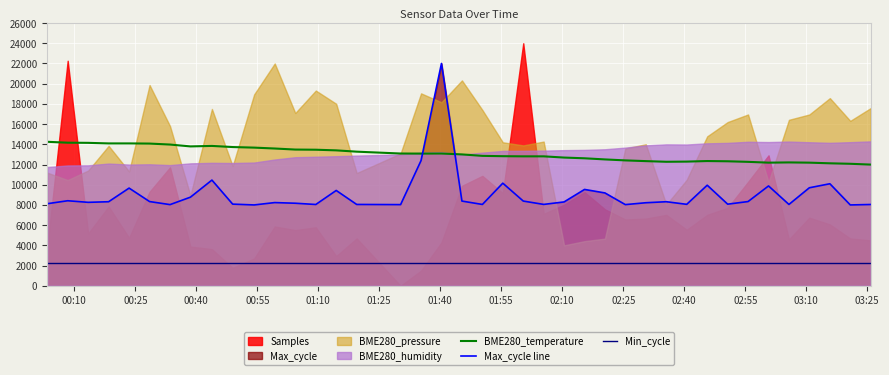

After their last crossing, which series has the higher values: Max_cycle line or BME280_temperature?

BME280_temperature